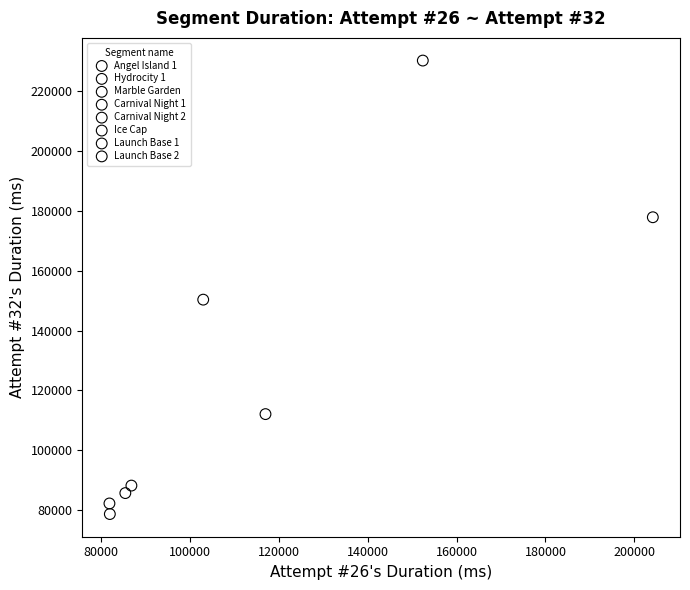

Which series reaches the minimum Y coordinate?

Hydrocity 1